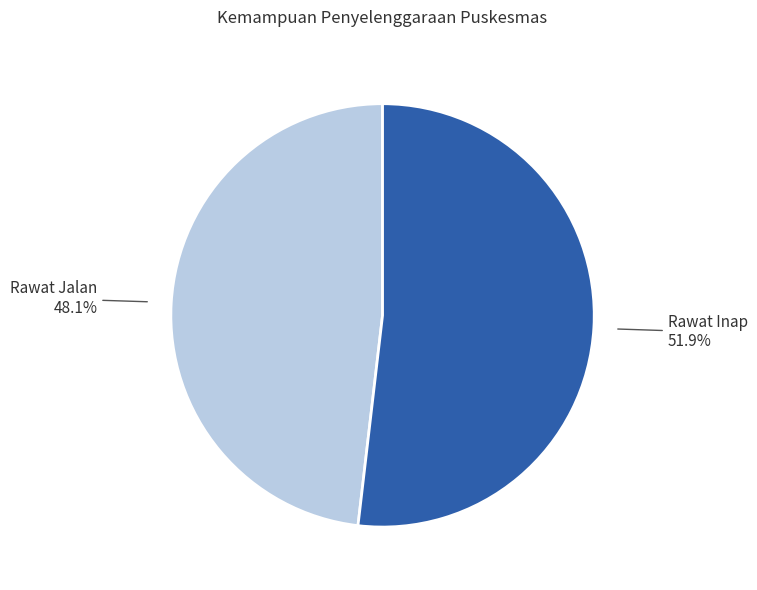

True or false: Rawat Inap accounts for 52% of the total.

True